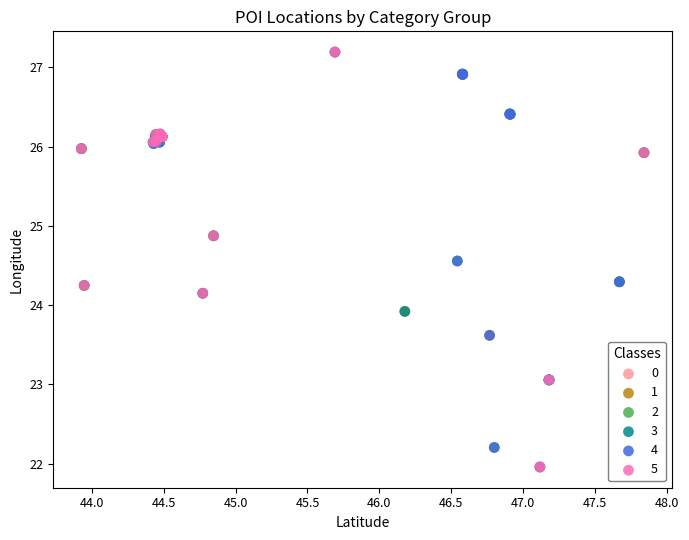

What are all the series names shown in the legend?

0, 1, 2, 3, 4, 5